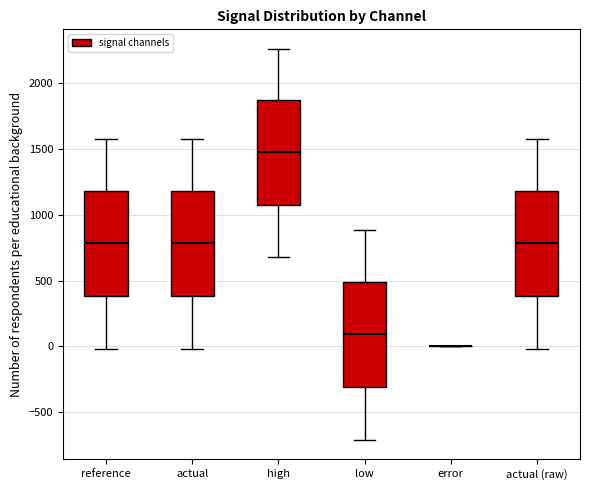

Reading left to right, transcribe this box plot: for each box, give where its median line is, the range the box spans, and where its two whiskers end, as read against the y-axis. The values are not printed on the chart, so give them approximately, as read against the axis.

reference: median 800, box 400 to 1200, whiskers 0 to 1550
actual: median 800, box 400 to 1200, whiskers 0 to 1550
high: median 1500, box 1100 to 1850, whiskers 700 to 2250
low: median 100, box -300 to 500, whiskers -700 to 900
error: box collapsed to a line at 0, whiskers 0 to 0
actual (raw): median 800, box 400 to 1200, whiskers 0 to 1550